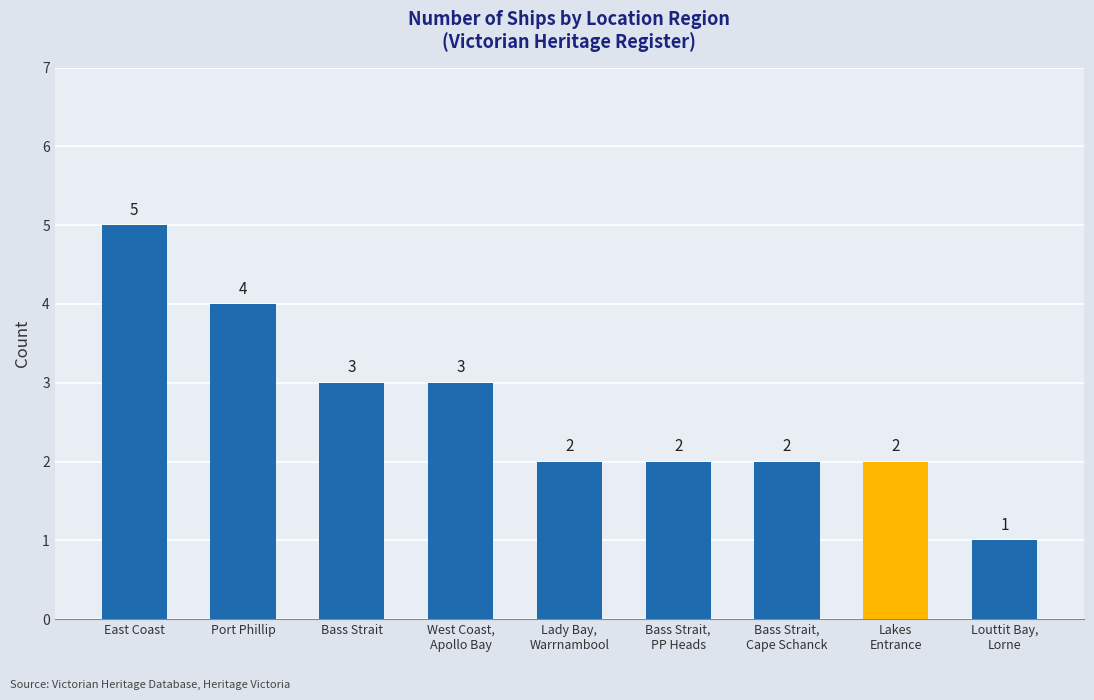

Which has a higher value, Lakes
Entrance or West Coast,
Apollo Bay?

West Coast,
Apollo Bay